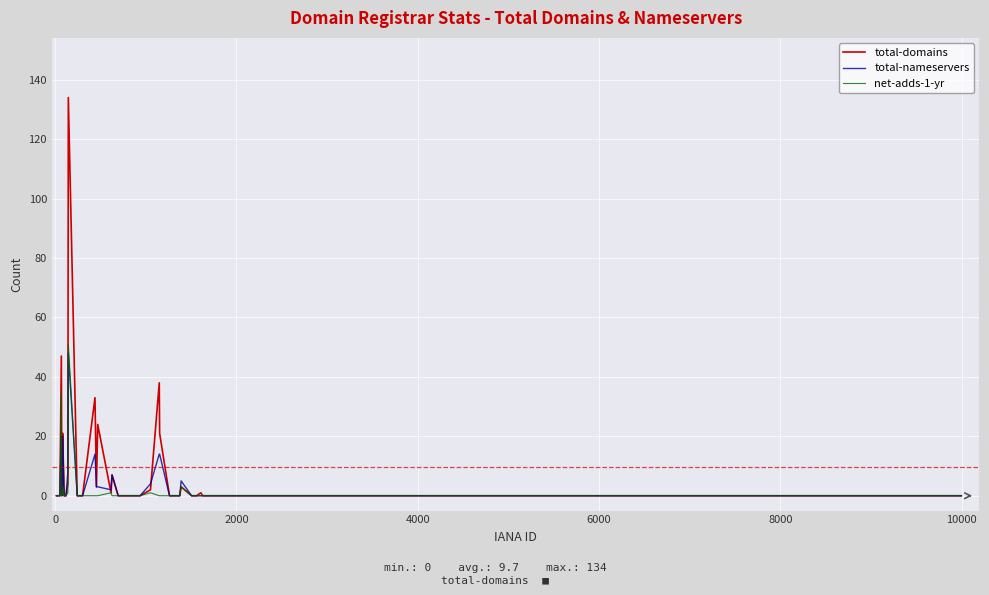

What is the maximum value shown in the chart?

134